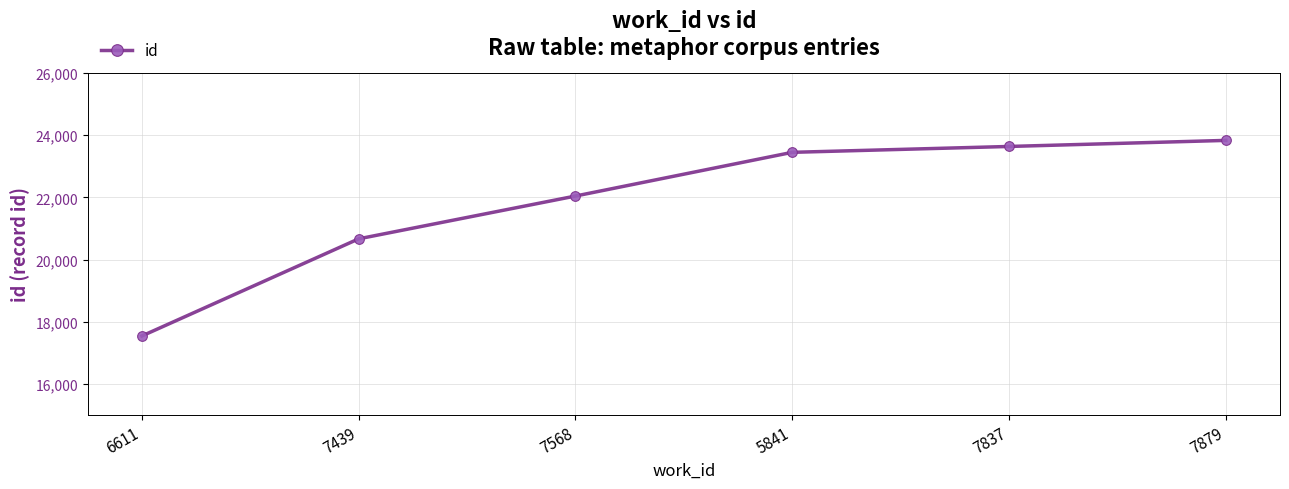

Does the chart have visible grid lines?

Yes